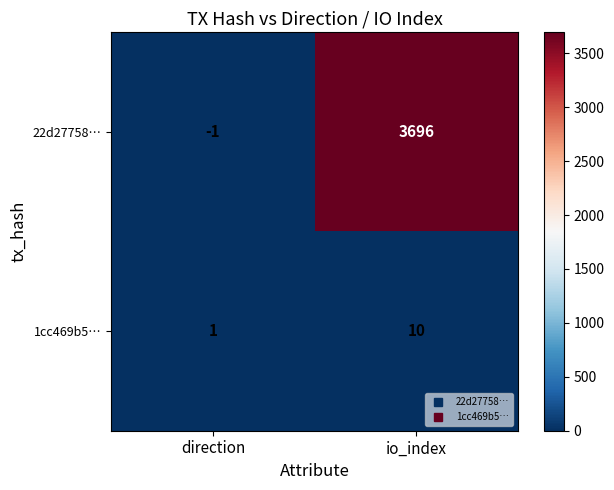

List the series in order of their overall mean, highest first.

22d27758…, 1cc469b5…